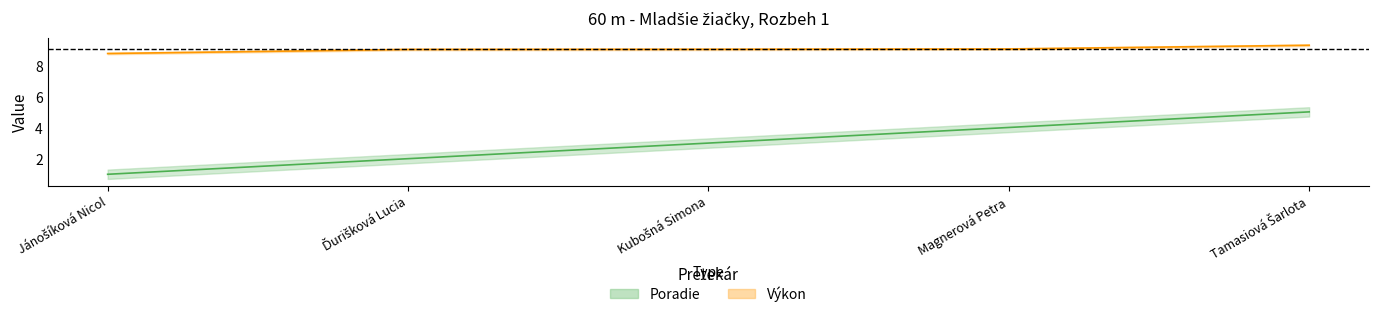

List the labels in order of Poradie value, largest first.

Tamasiová Šarlota, Magnerová Petra, Kubošná Simona, Ďurišková Lucia, Jánošíková Nicol